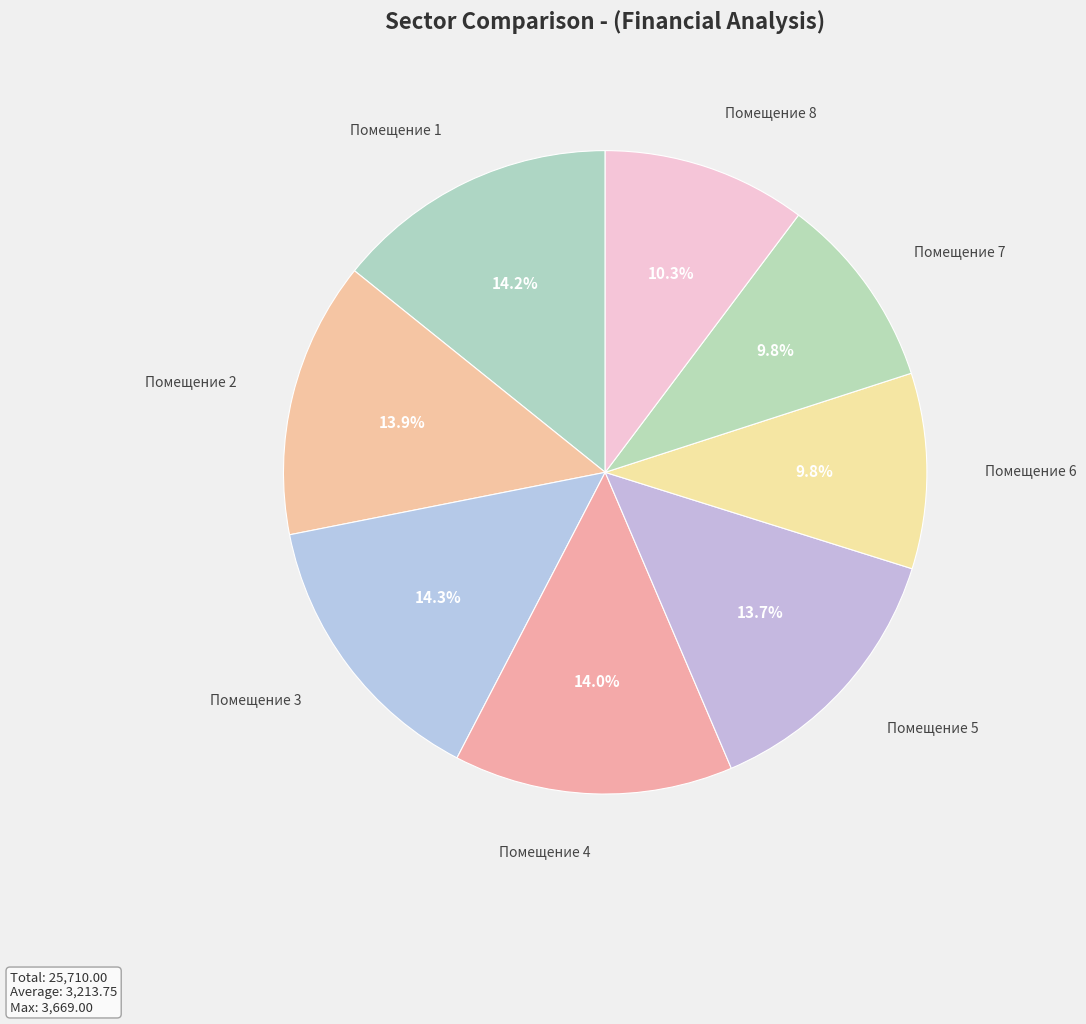

How many slices are in this pie chart?

8